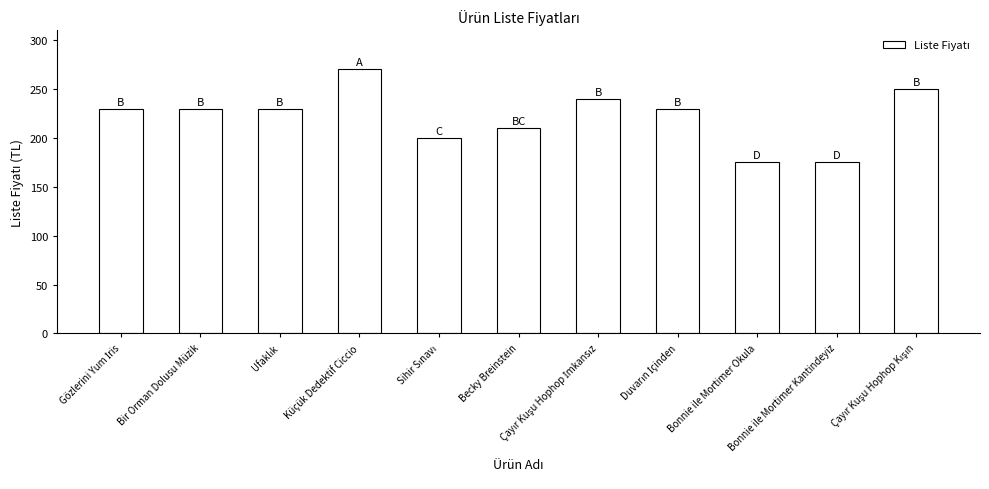

What is the label of the 9th bar from the left?

Bonnie ile Mortimer Okula